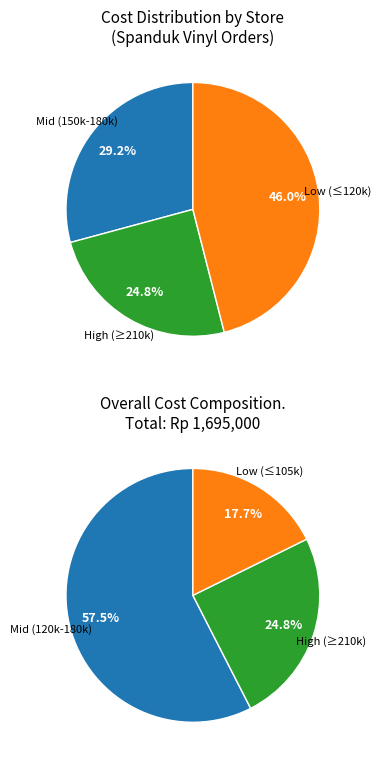

True or false: TK HALIMAH accounts for 1% of the total.

False